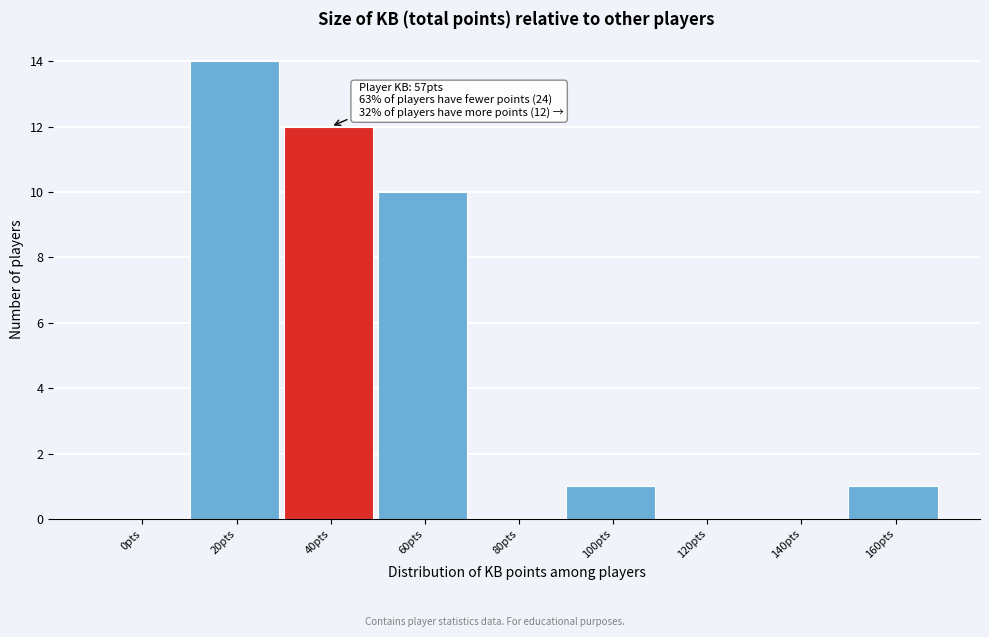

Reading left to right, extract all data points from this chart.

0pts=0	20pts=14	40pts=12	60pts=10	80pts=0	100pts=1	120pts=0	140pts=0	160pts=1